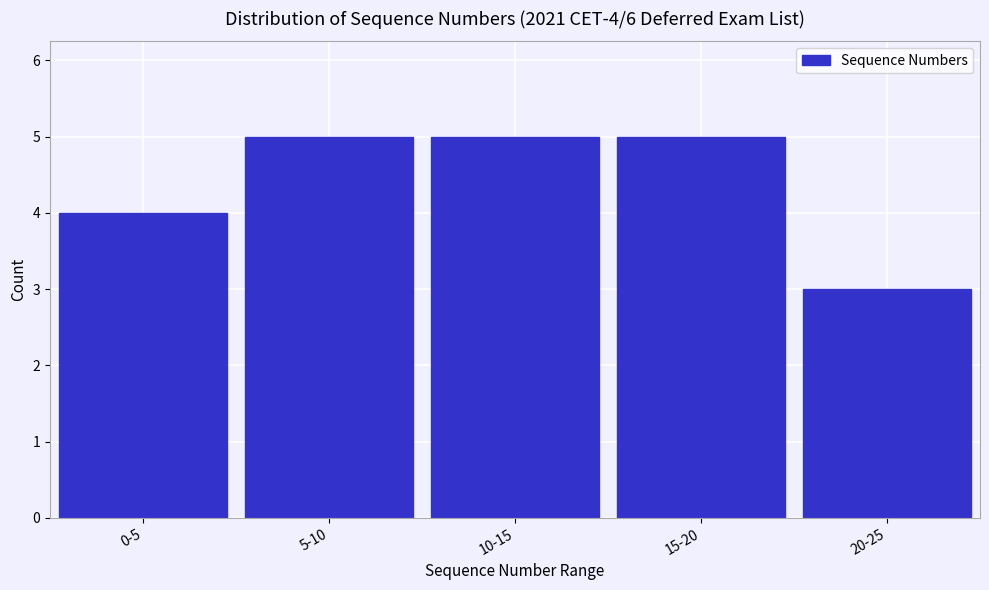

Reading left to right, transcribe all the data shown in this chart.

4	5	5	5	3